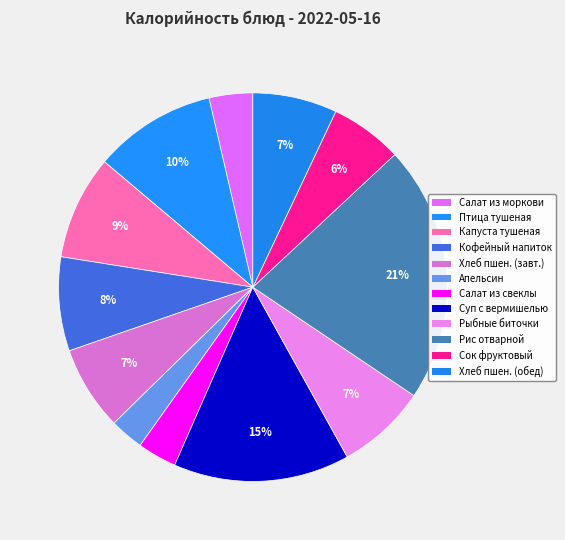

To the nearest percent, what is the difference between the largest and smallest slice percentages?

19%